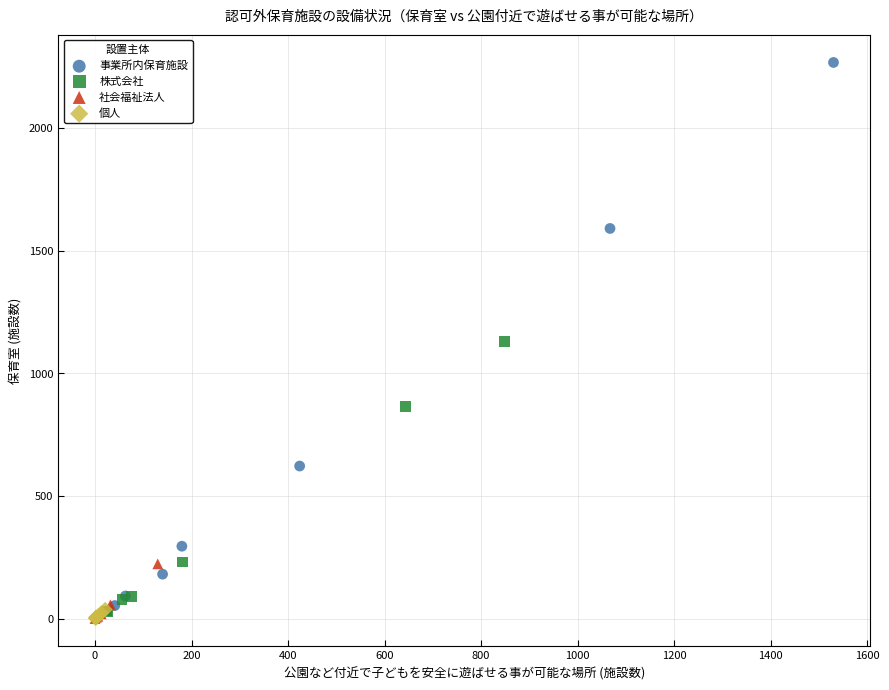

Which series contains the highest Y value?

事業所内保育施設